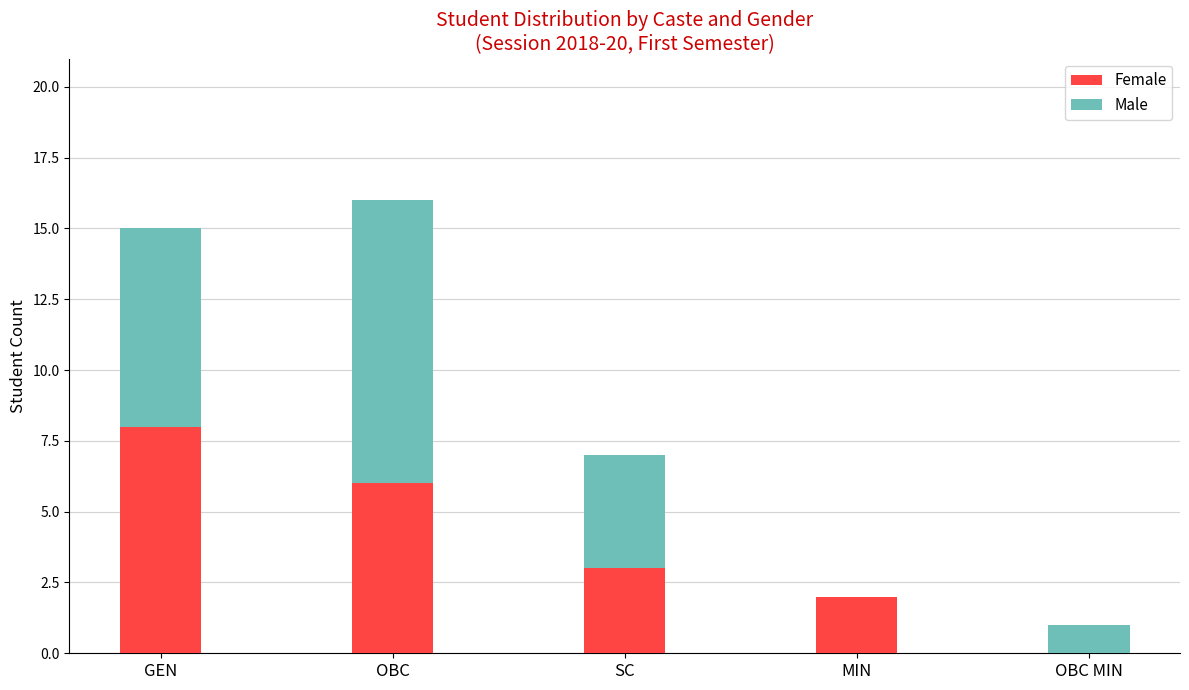

What is the total value across all series at OBC?

16